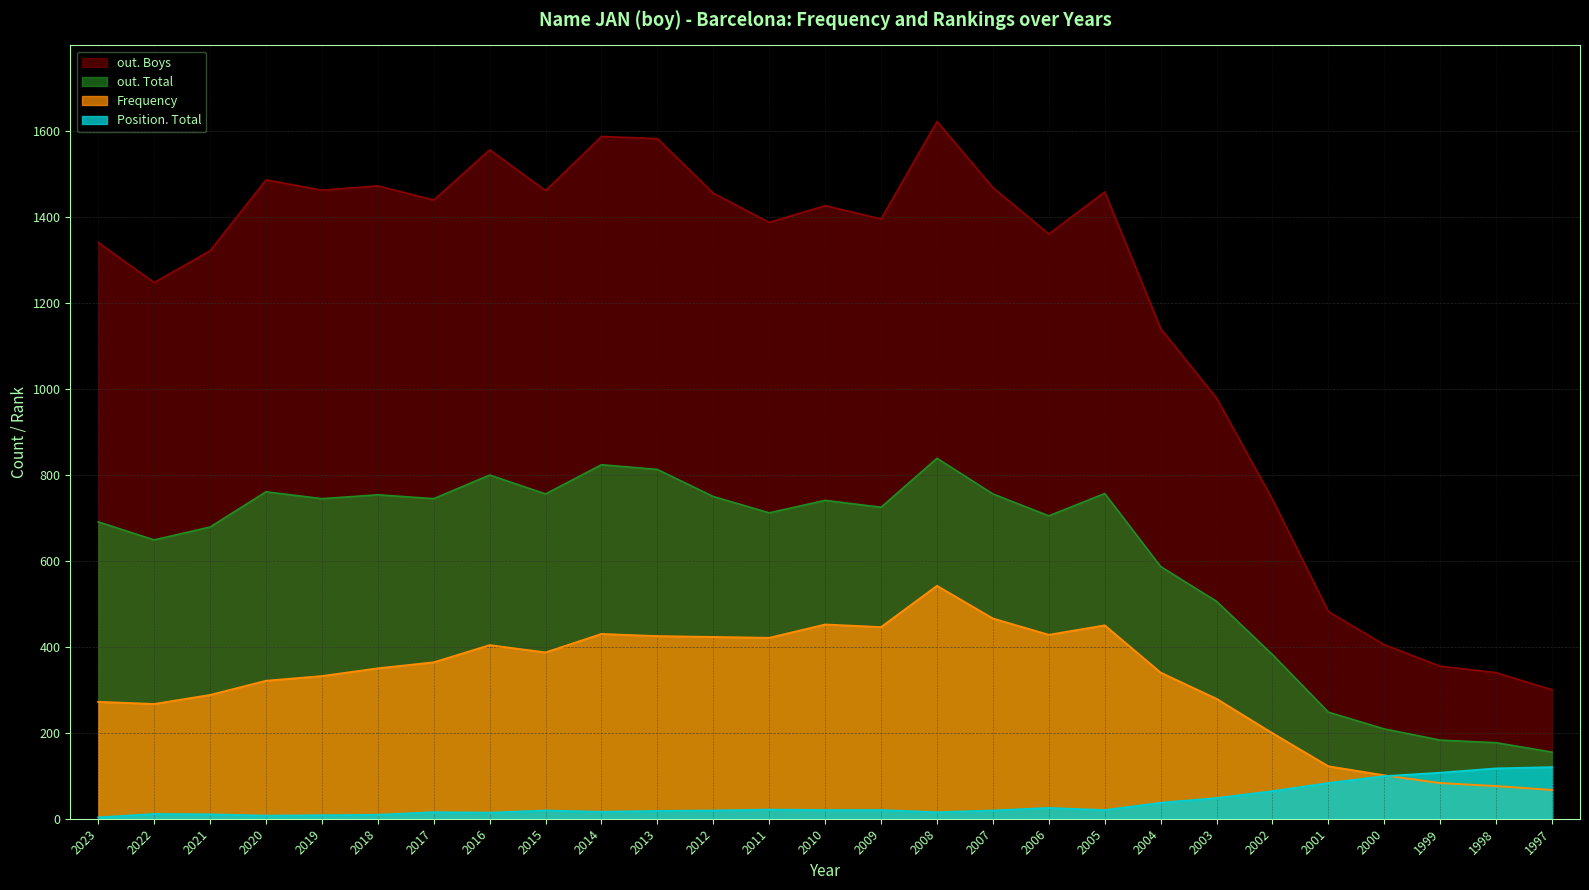

At which category does Position. Total reach its first local valley?

2020